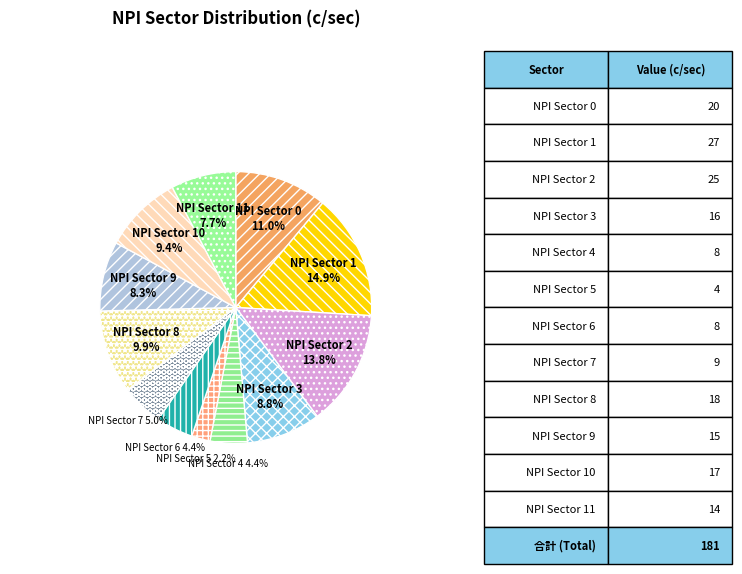

What percentage is NOT represented by NPI Sector 2?

86.2%